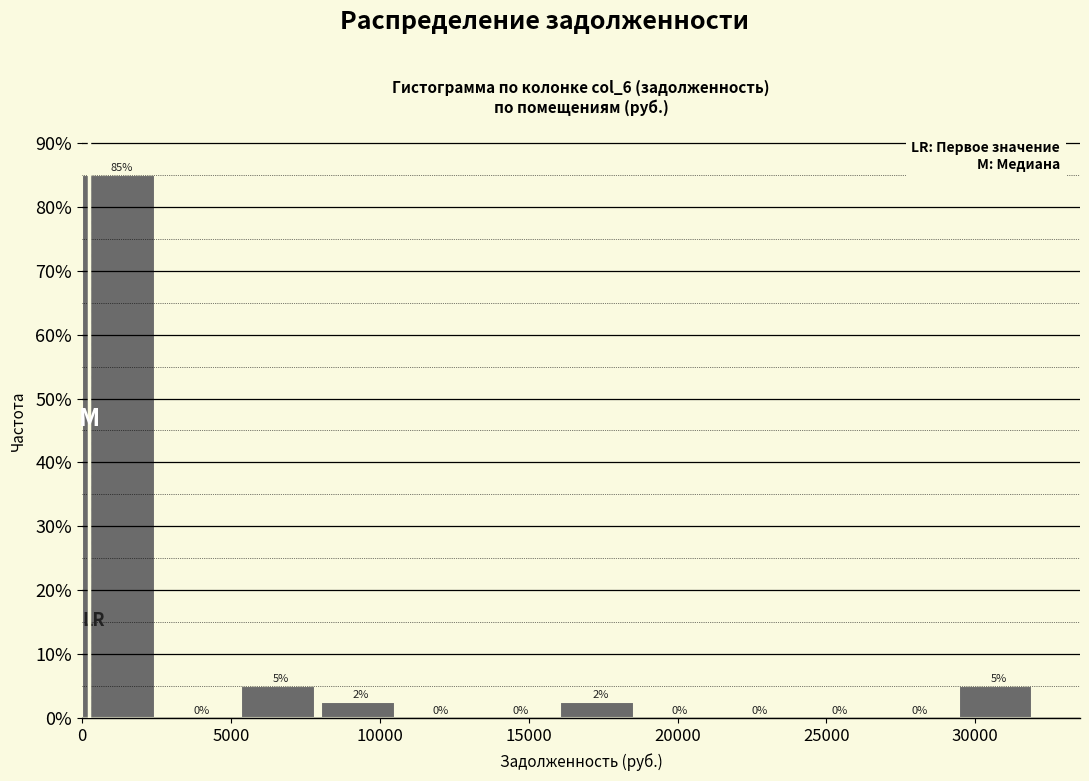

Which range on the x-axis has the tallest bar?

0 to 2500